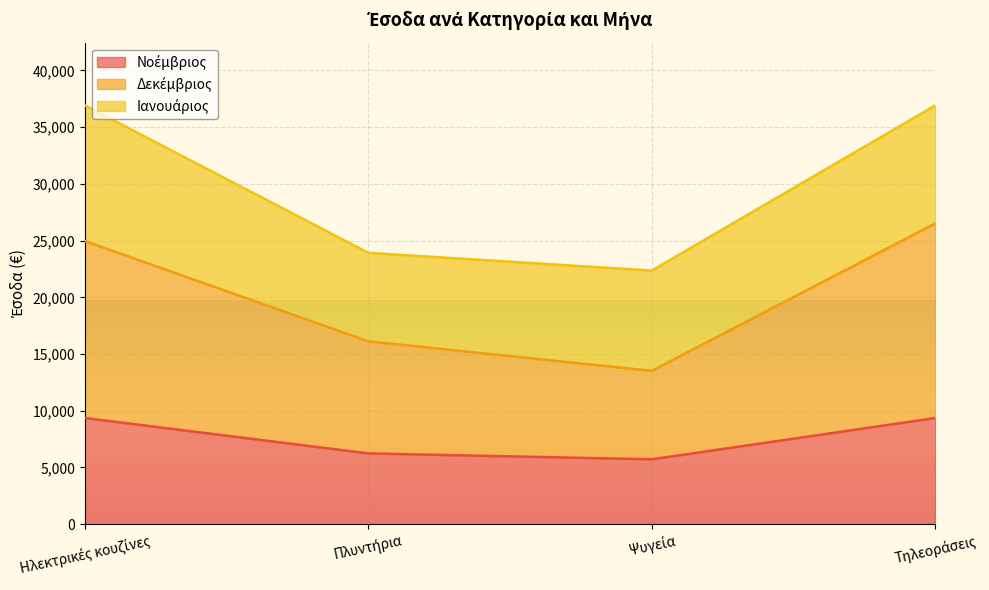

What is the label of the 2nd point from the right?

Ψυγεία